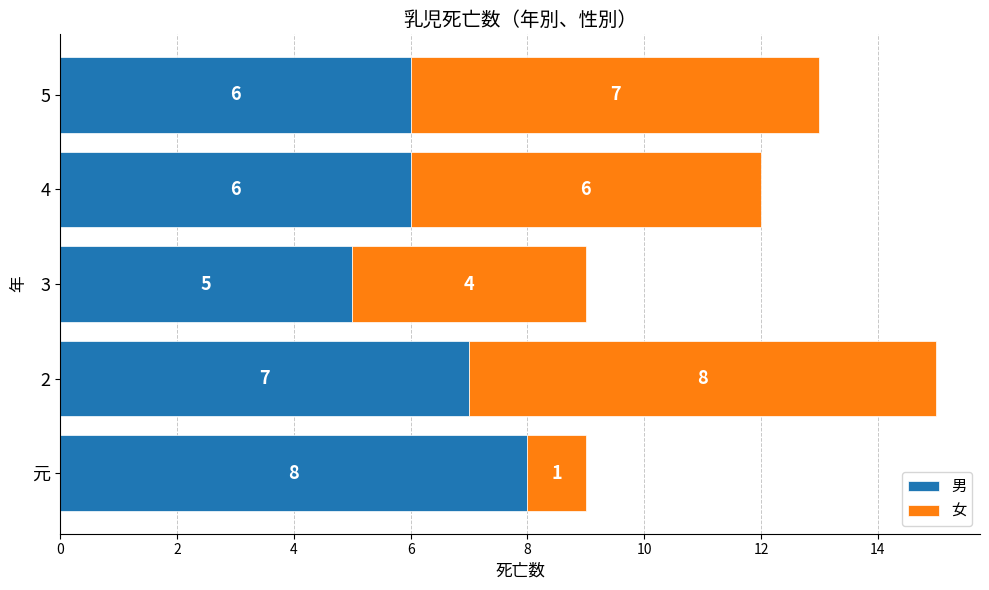

What is the difference between the maximum and minimum values in the 男 series?

3